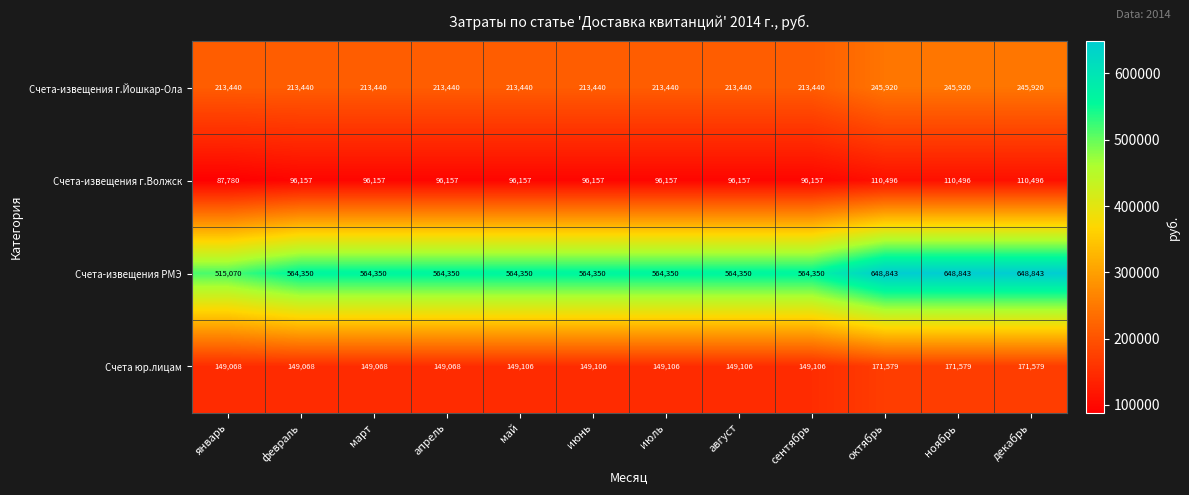

What is the spread (max minus min) of values at ноябрь?

538347